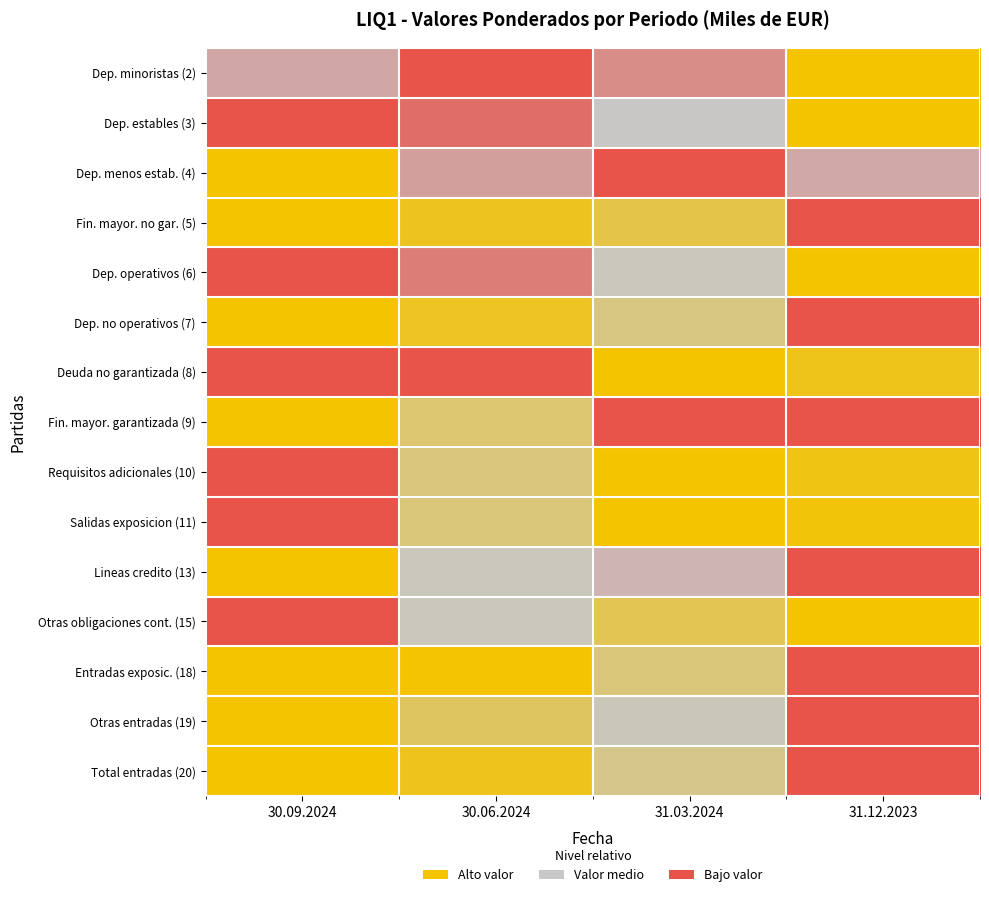

Reading left to right, list all the values displayed in this chart.

Dep. minoristas (2): 30.09.2024=0.3	30.06.2024=0.0	31.03.2024=0.2	31.12.2023=1.0
Dep. estables (3): 30.09.2024=0.0	30.06.2024=0.1	31.03.2024=0.4	31.12.2023=1.0
Dep. menos estab. (4): 30.09.2024=1.0	30.06.2024=0.3	31.03.2024=0.0	31.12.2023=0.3
Fin. mayor. no gar. (5): 30.09.2024=1.0	30.06.2024=0.9	31.03.2024=0.8	31.12.2023=0.0
Dep. operativos (6): 30.09.2024=0.0	30.06.2024=0.1	31.03.2024=0.4	31.12.2023=1.0
Dep. no operativos (7): 30.09.2024=1.0	30.06.2024=0.9	31.03.2024=0.6	31.12.2023=0.0
Deuda no garantizada (8): 30.09.2024=0.0	30.06.2024=0.0	31.03.2024=1.0	31.12.2023=0.9
Fin. mayor. garantizada (9): 30.09.2024=1.0	30.06.2024=0.7	31.03.2024=0.0	31.12.2023=0.0
Requisitos adicionales (10): 30.09.2024=0.0	30.06.2024=0.6	31.03.2024=1.0	31.12.2023=0.9
Salidas exposicion (11): 30.09.2024=0.0	30.06.2024=0.6	31.03.2024=1.0	31.12.2023=1.0
Lineas credito (13): 30.09.2024=1.0	30.06.2024=0.4	31.03.2024=0.3	31.12.2023=0.0
Otras obligaciones cont. (15): 30.09.2024=0.0	30.06.2024=0.4	31.03.2024=0.7	31.12.2023=1.0
Entradas exposic. (18): 30.09.2024=1.0	30.06.2024=1.0	31.03.2024=0.6	31.12.2023=0.0
Otras entradas (19): 30.09.2024=1.0	30.06.2024=0.7	31.03.2024=0.4	31.12.2023=0.0
Total entradas (20): 30.09.2024=1.0	30.06.2024=0.9	31.03.2024=0.6	31.12.2023=0.0